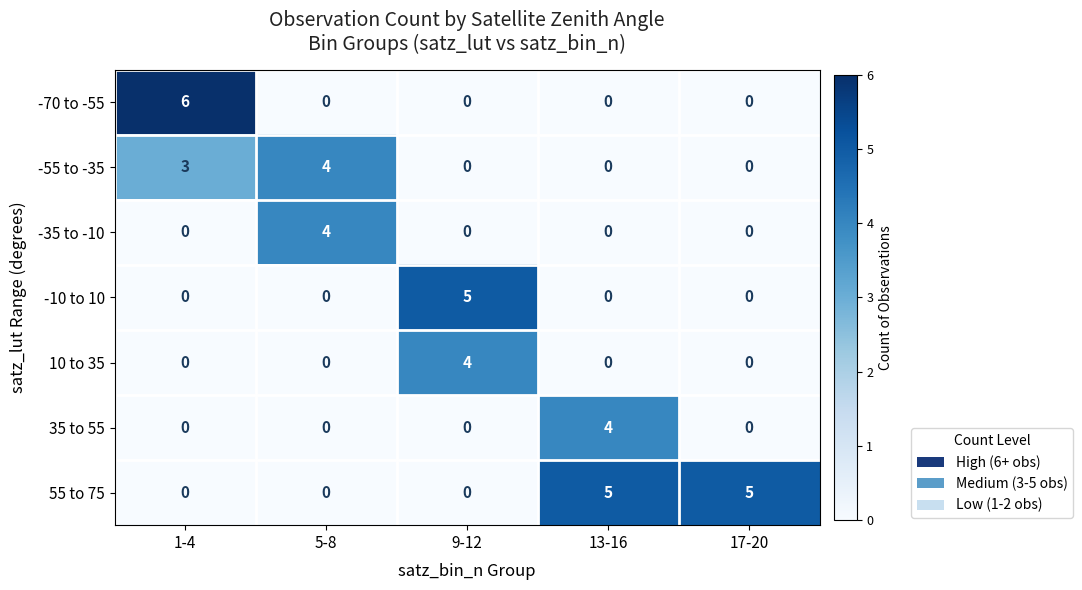

What is the sum of the -55 to -35 values at 5-8 and 17-20?

4